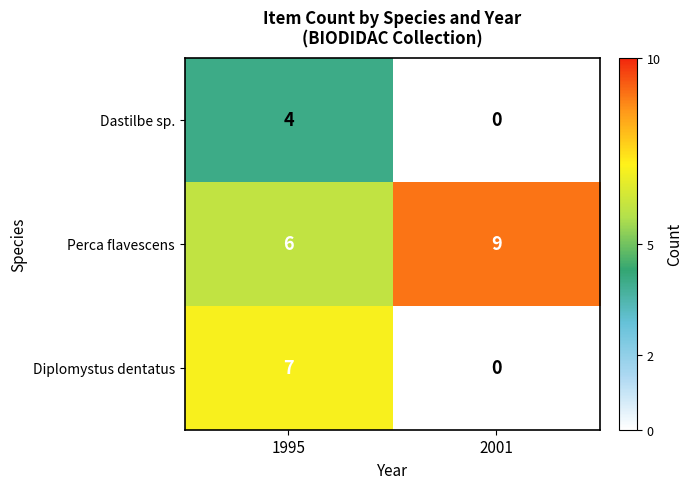

Reading left to right, what are all the values shown in this chart?

Dastilbe sp.: 4	0
Perca flavescens: 6	9
Diplomystus dentatus: 7	0